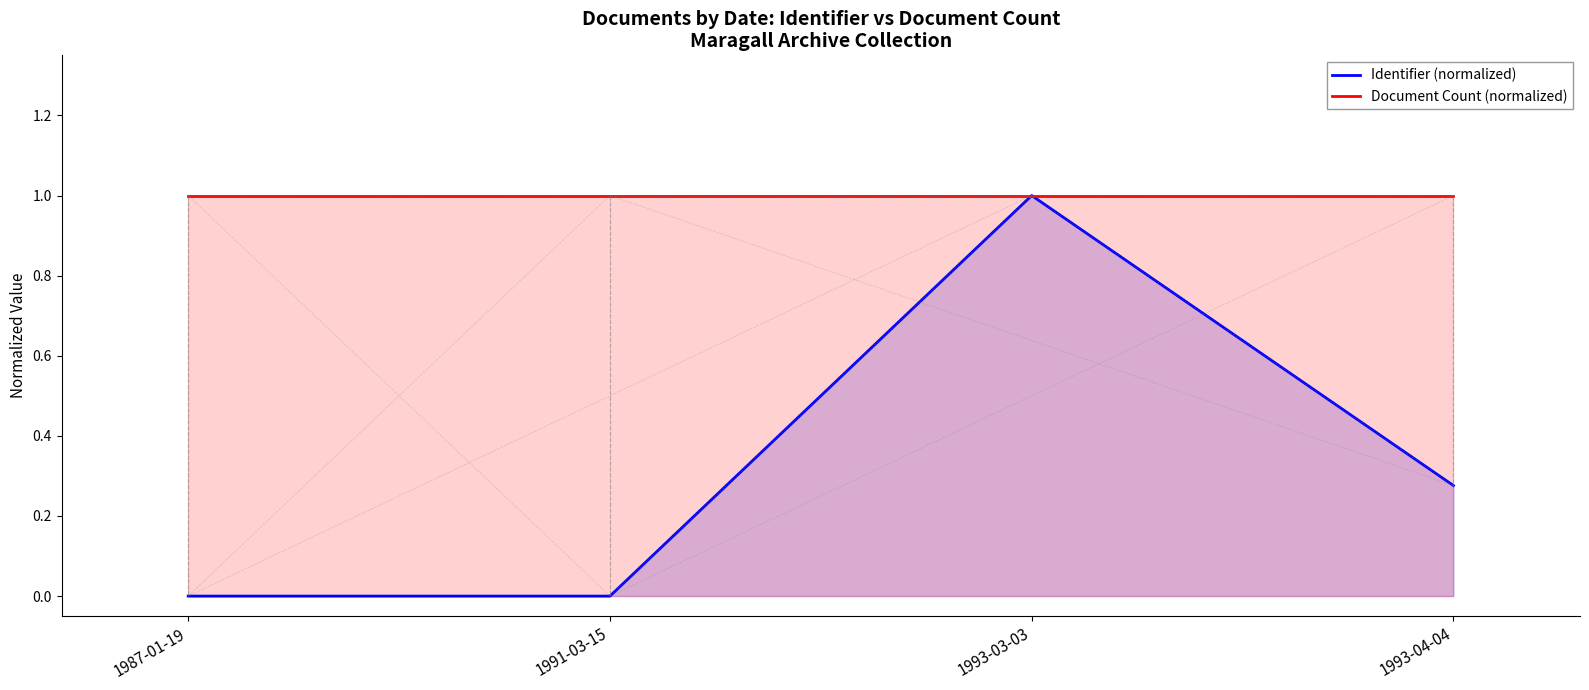

Reading left to right, list all the values displayed in this chart.

Identifier (normalized): 0.0	0.0	1.0	0.3
Document Count (normalized): 1.0	1.0	1.0	1.0